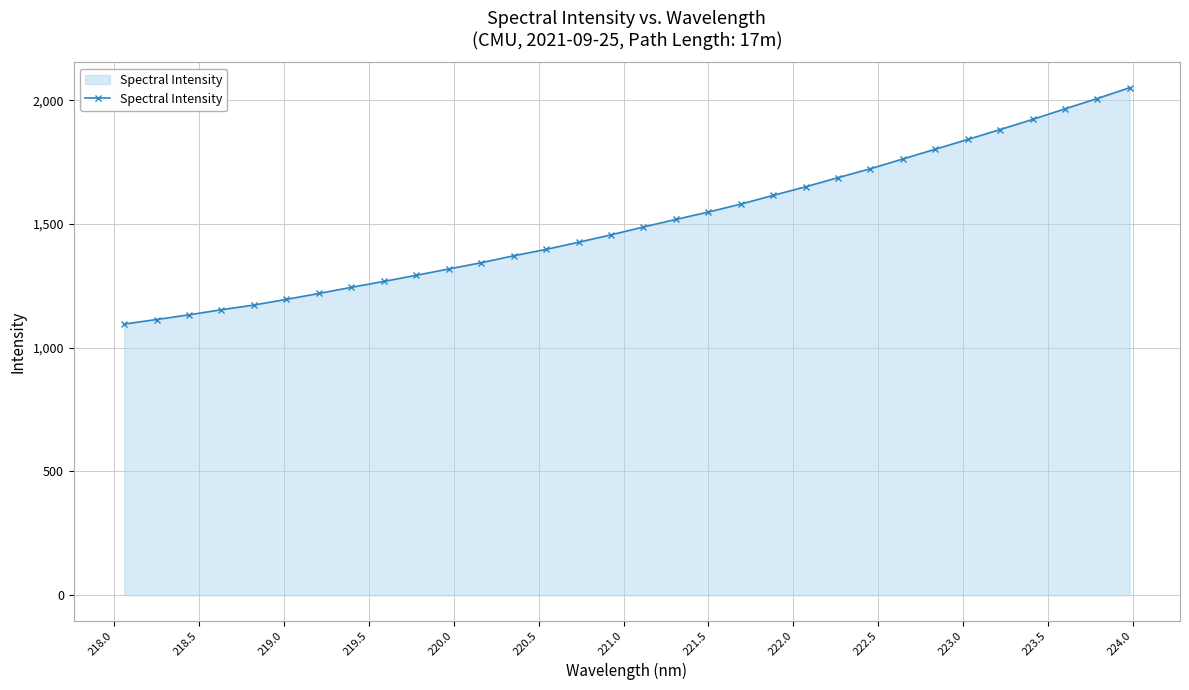

What is the difference between the second highest and second lowest values?

892.9